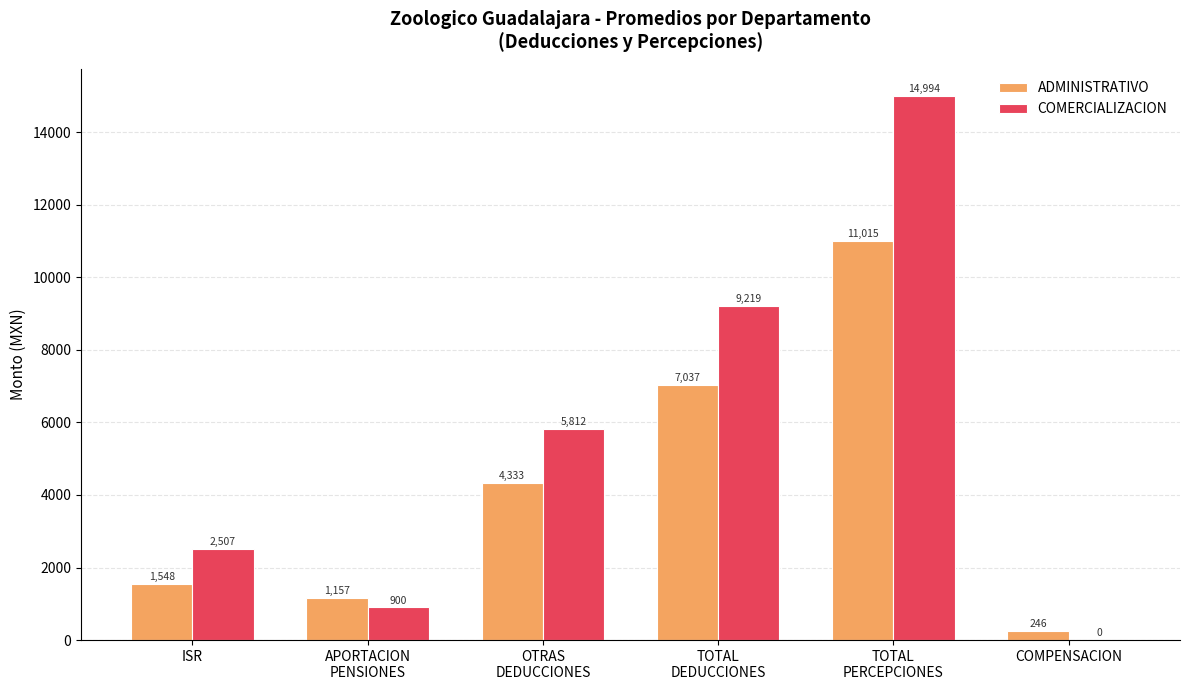

Count the number of categories in the chart.

6